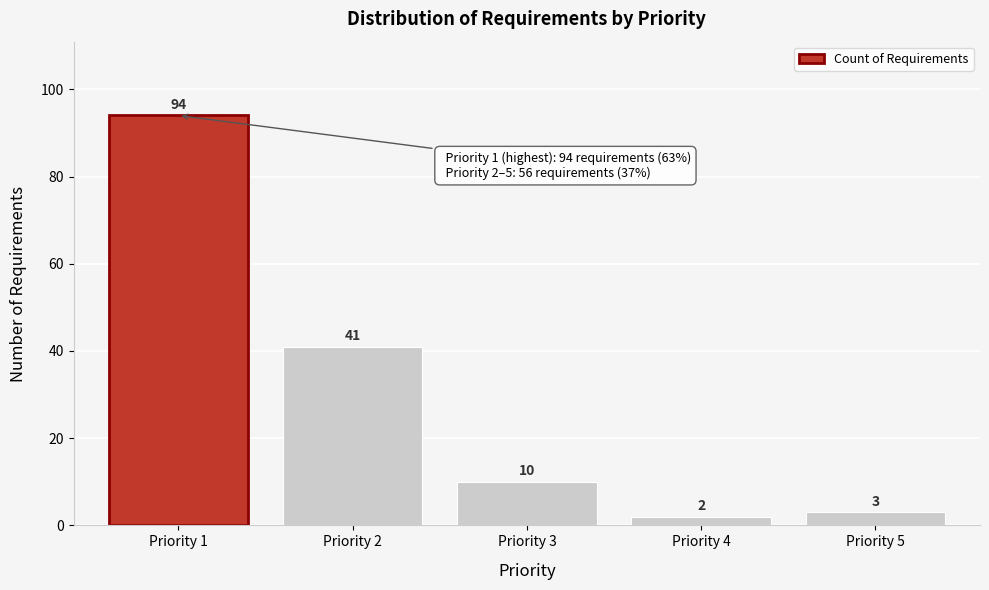

Reading left to right, transcribe all the data shown in this chart.

94	41	10	2	3